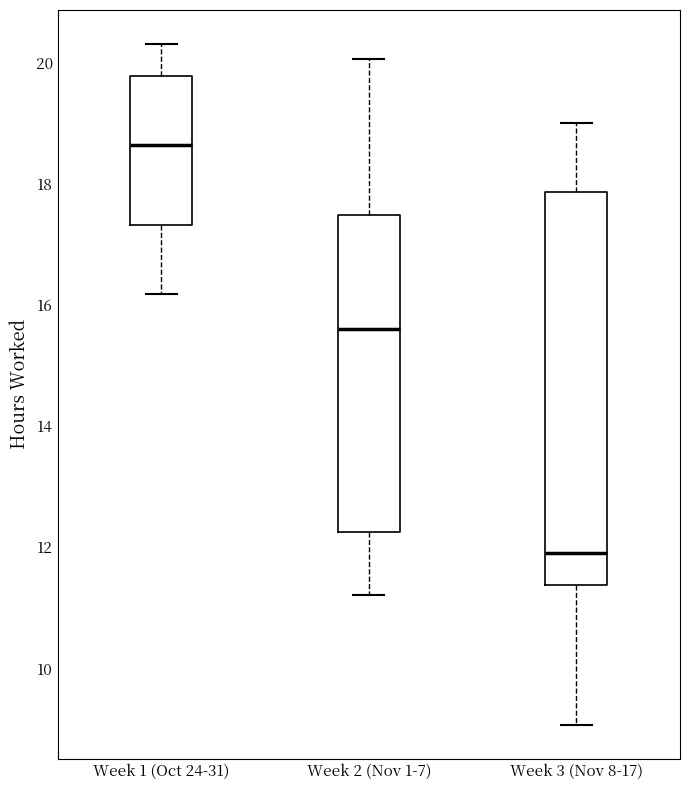

Which box is the tallest, from its lower edge to its upper edge?

Week 3 (Nov 8-17)